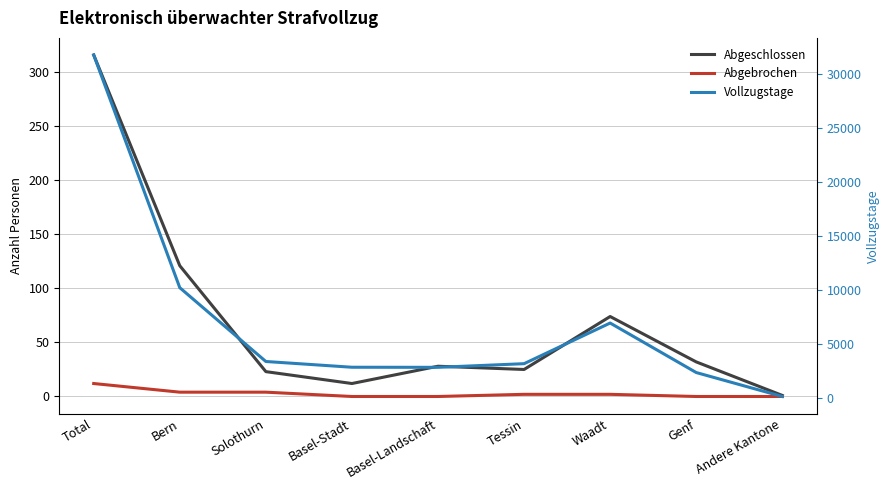

How many lines are shown in the chart?

3